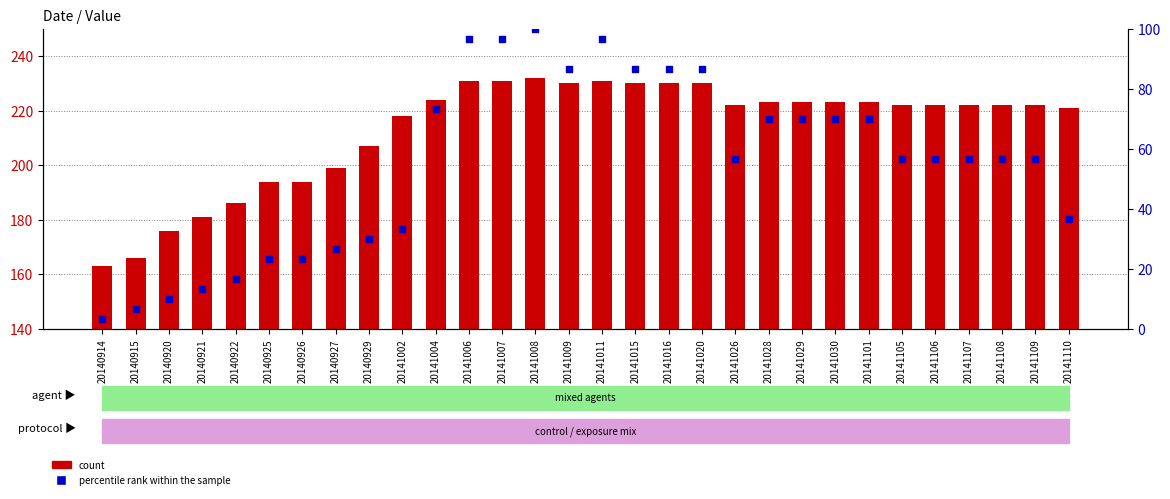

What is the total value across all series at 20141105?

278.7